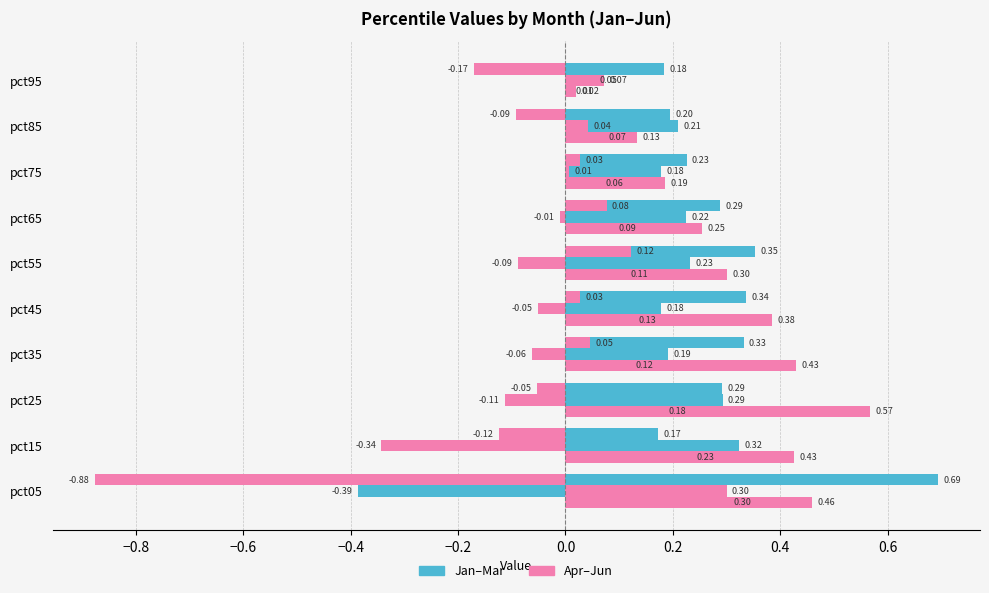

Which series has the largest range (max minus min)?

Apr-Jun (Renter-occupied)